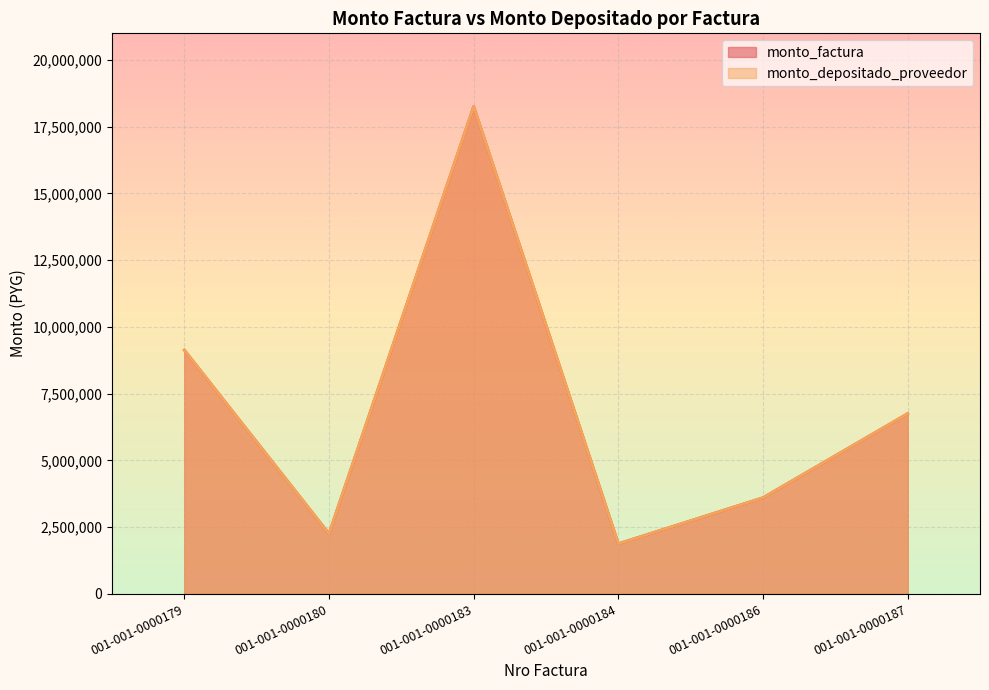

Reading left to right, list all the values displayed in this chart.

monto_factura: 9130000	2250000	18260000	1876000	3600000	6750000
monto_depositado_proveedor: 9130000	2250000	18260000	1876000	3600000	6750000